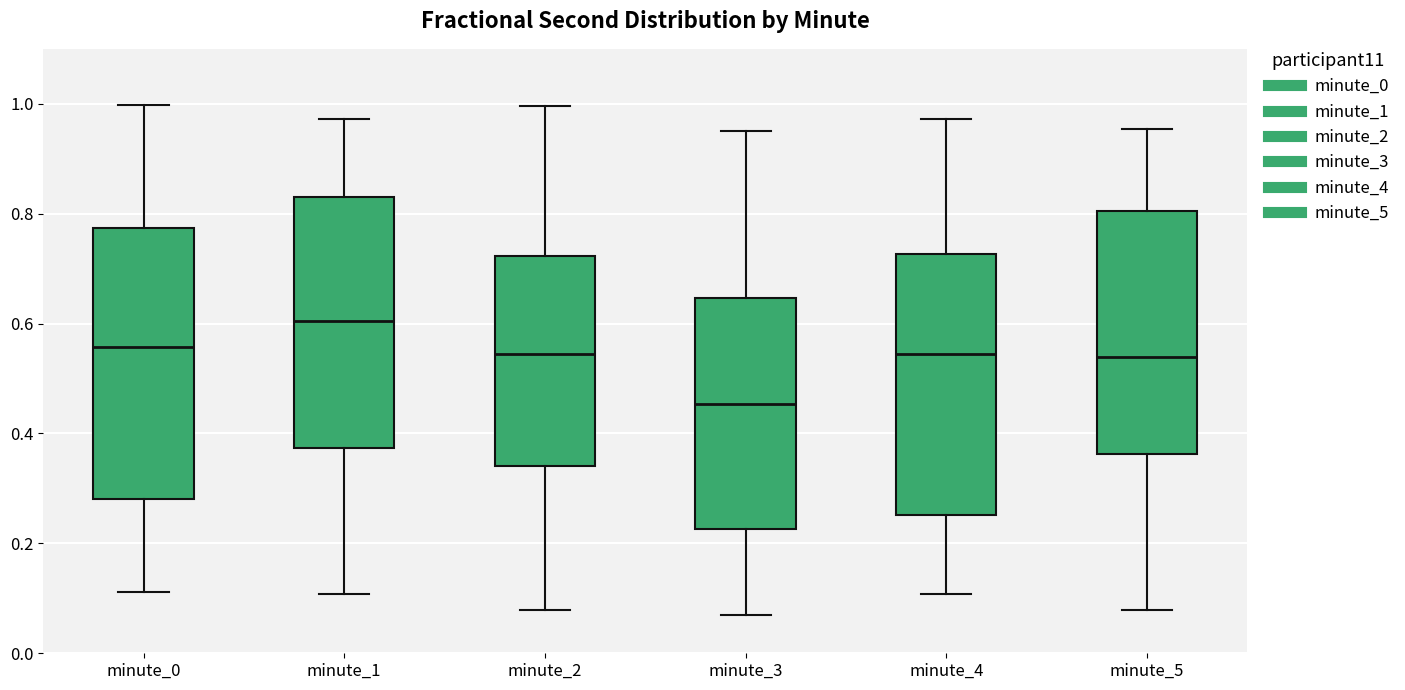

Comparing the boxes themselves (not the whiskers), which one is the tallest?

minute_0